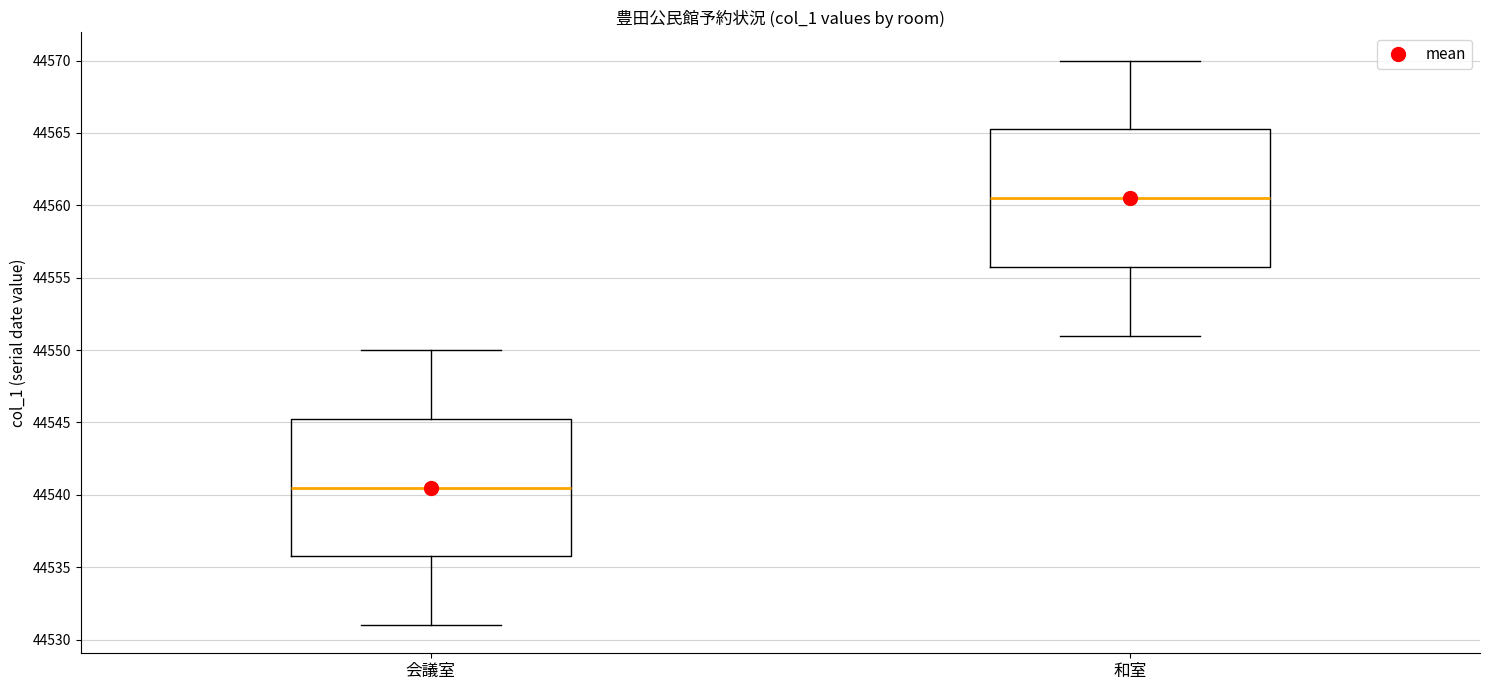

Where is the upper edge of the box for 会議室 on the y-axis? The values are not printed on the chart, so give them approximately, as read against the axis.

44545.5